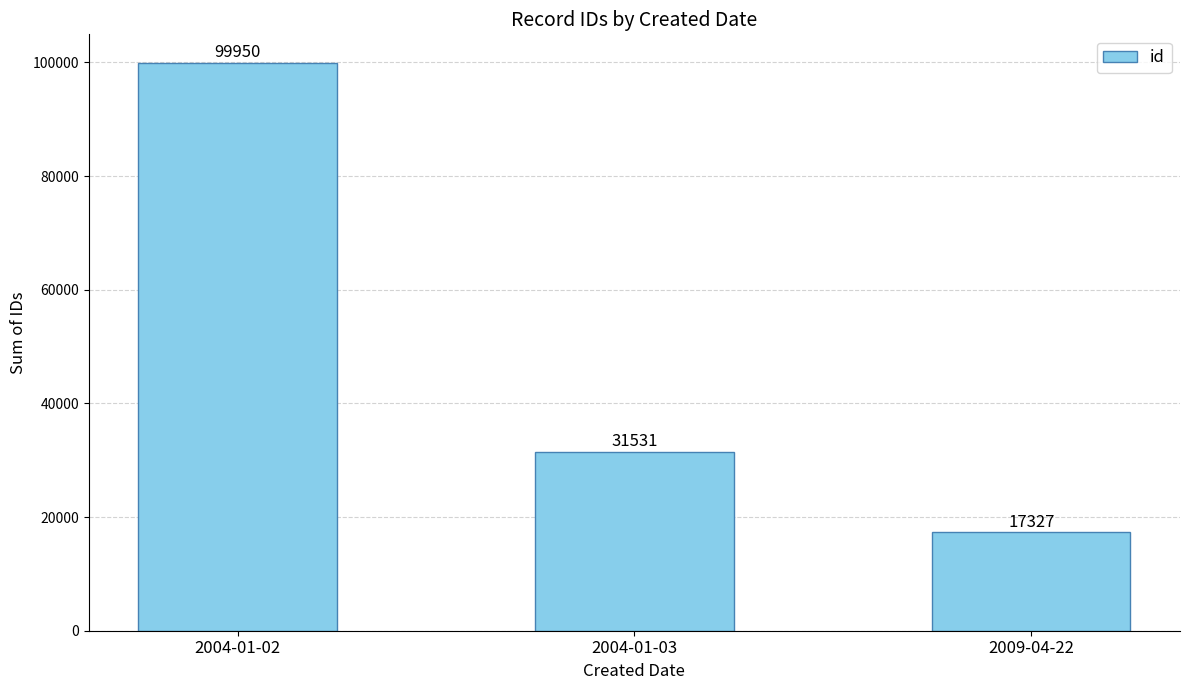

Reading left to right, transcribe all the data shown in this chart.

2004-01-02=99950	2004-01-03=31531	2009-04-22=17327